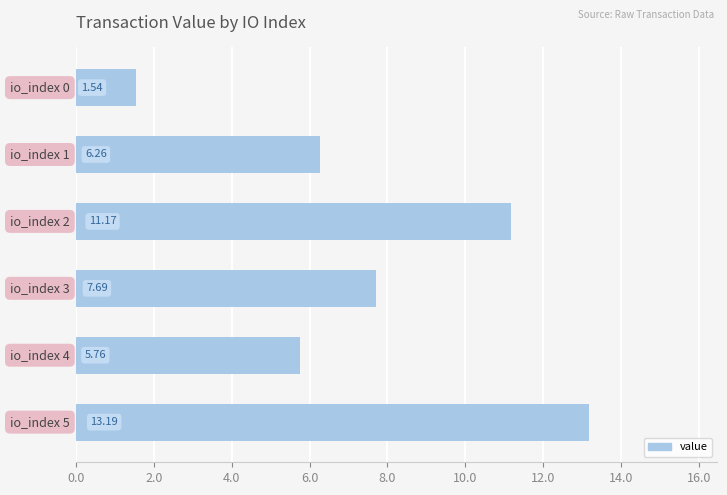

What is the difference between the maximum and minimum values?

11.6